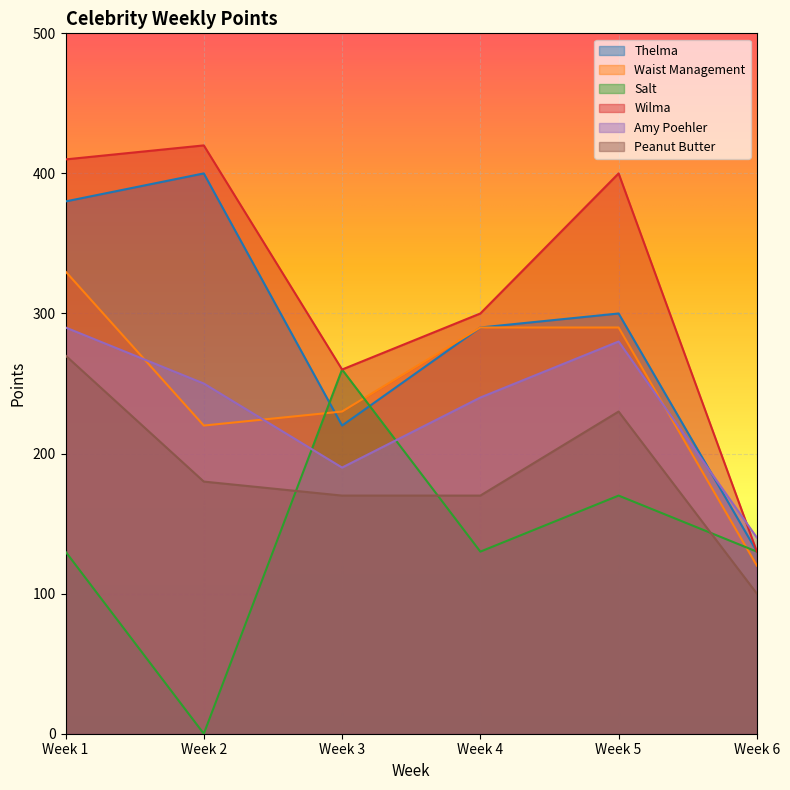

Where is the first local maximum for Thelma?

Week 2